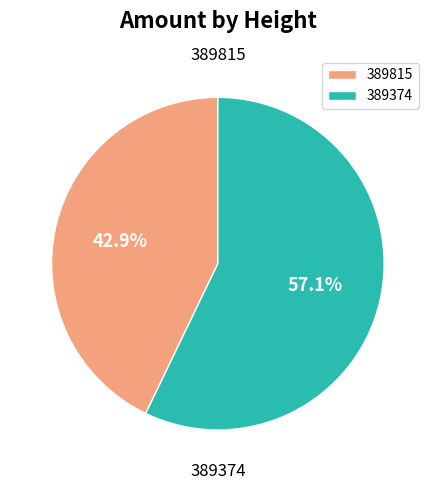

To the nearest percent, what is the difference between the 389815 and 389374 slice percentages?

14%